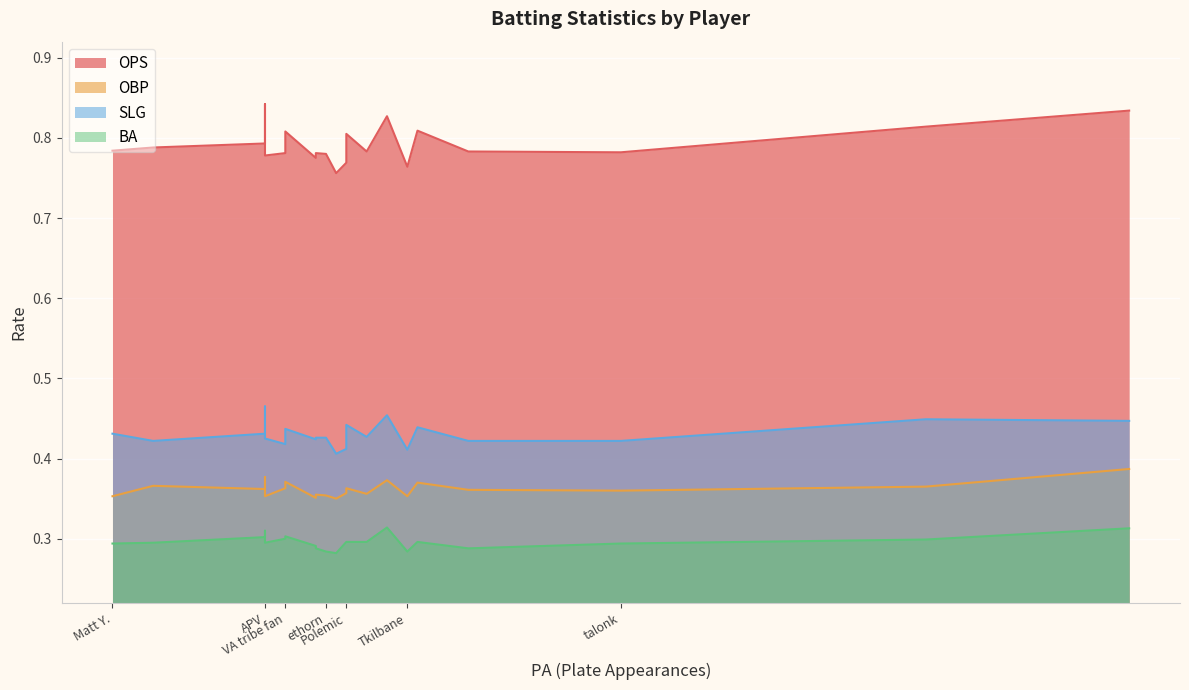

Rank the series at Polemic from lowest to highest value.

BA, OBP, SLG, OPS